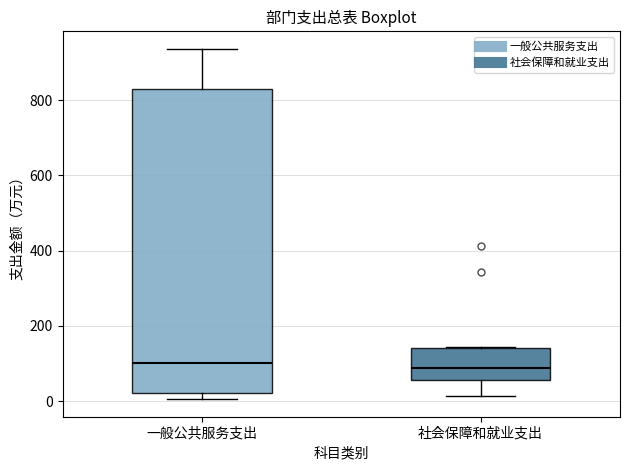

Reading left to right, read every box against the y-axis: the position of its median line, the range the box covers, and the ends of its whiskers. The values are not printed on the chart, so give them approximately, as read against the axis.

一般公共服务支出: median 100, box 20 to 820, whiskers 0 to 940
社会保障和就业支出: median 80, box 60 to 140, whiskers 20 to 140